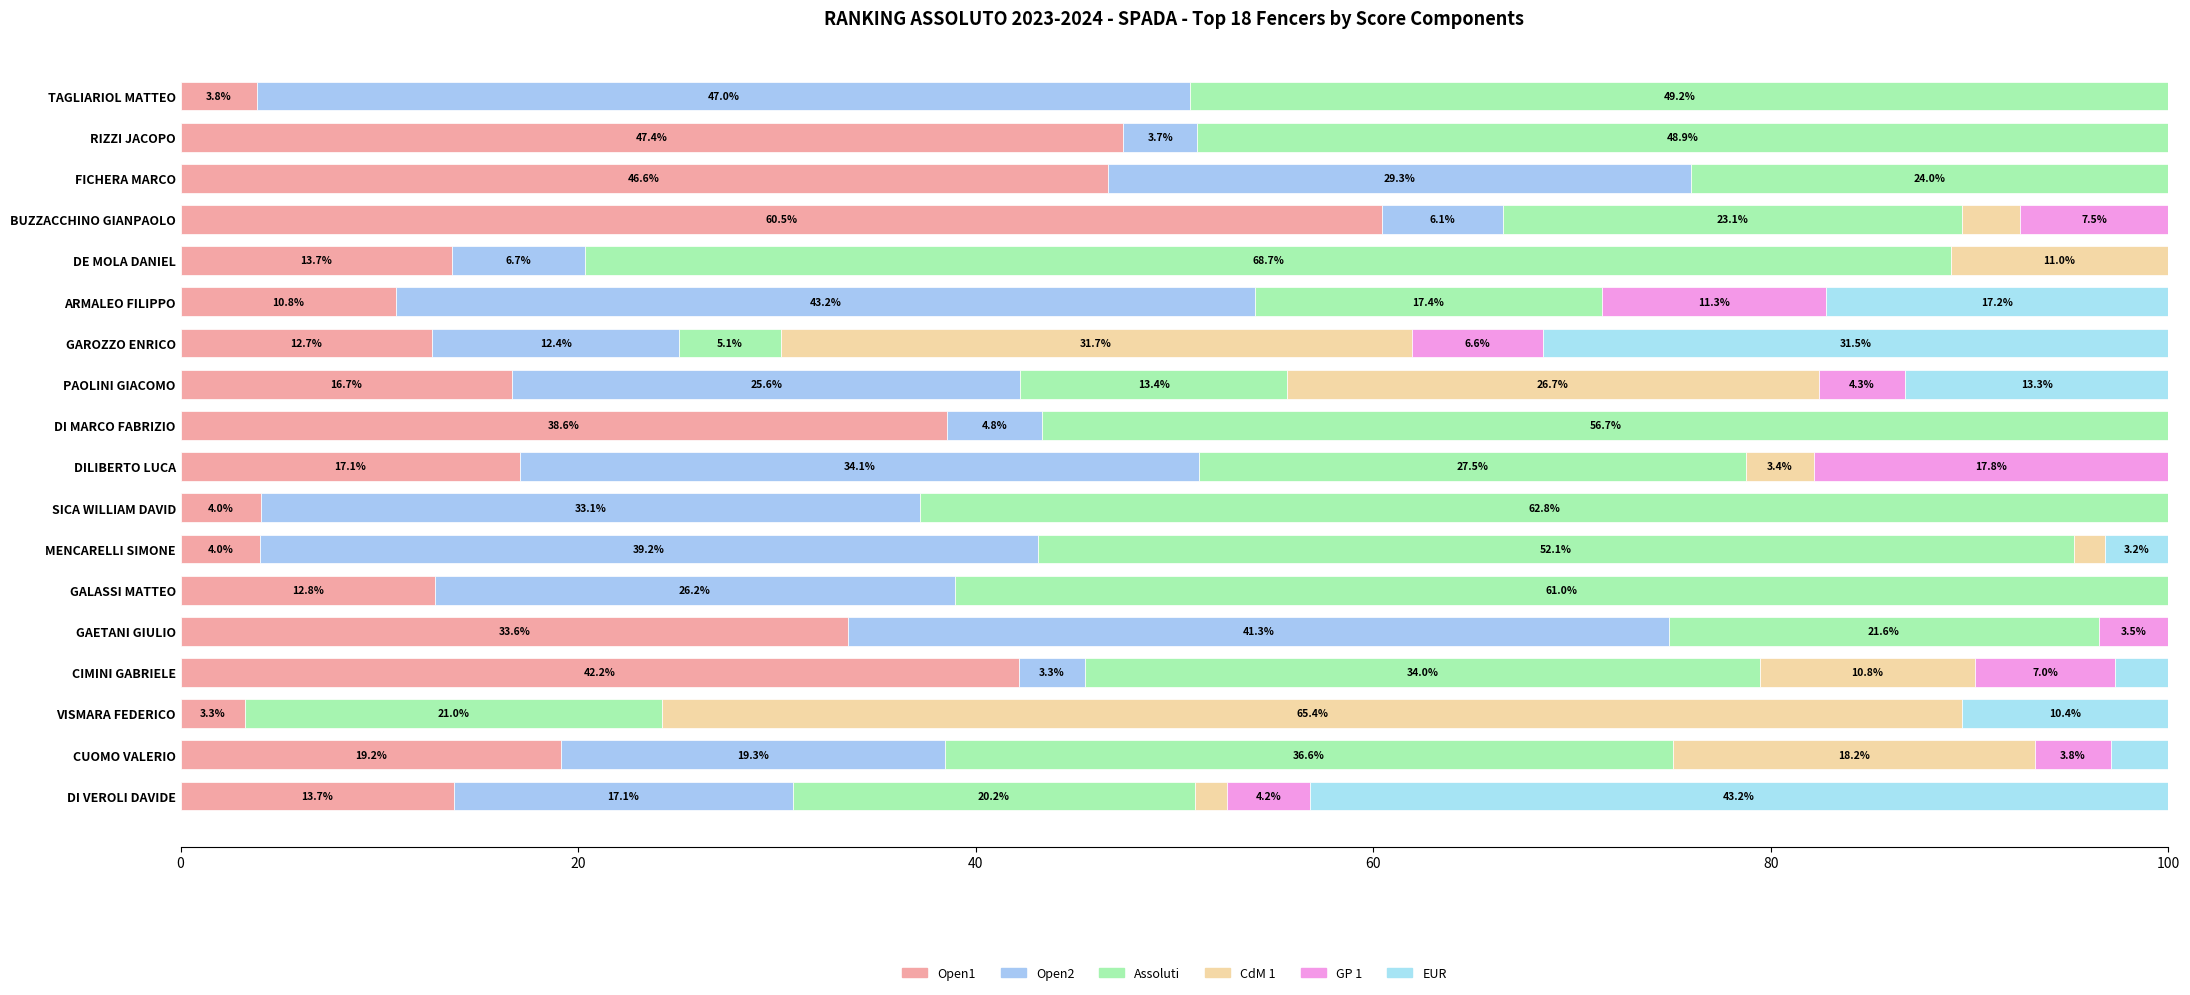

What are all the series names shown in the legend?

Open1, Open2, Assoluti, CdM 1, GP 1, EUR